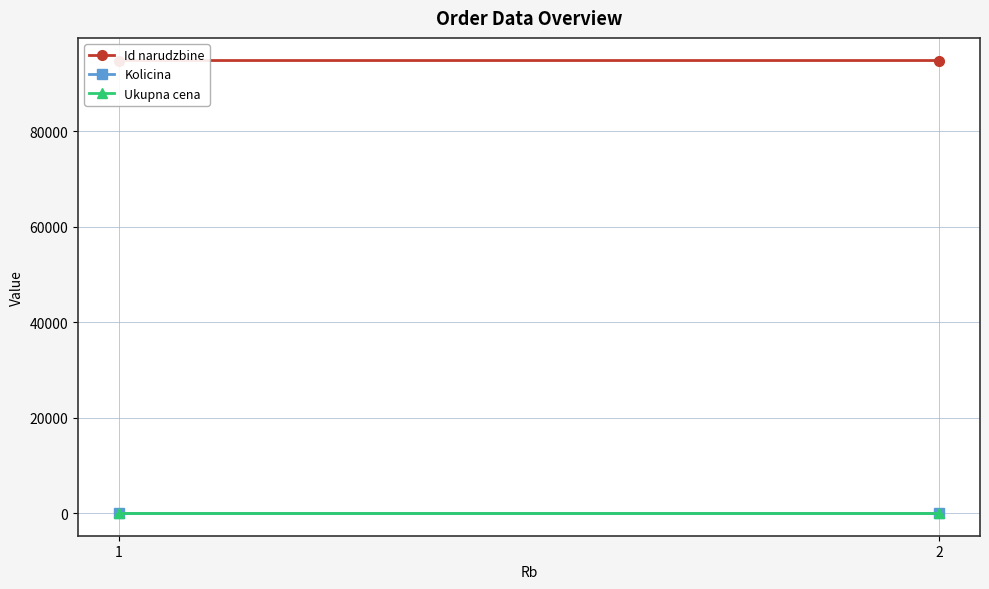

What is the total value across all series at 2?

94820